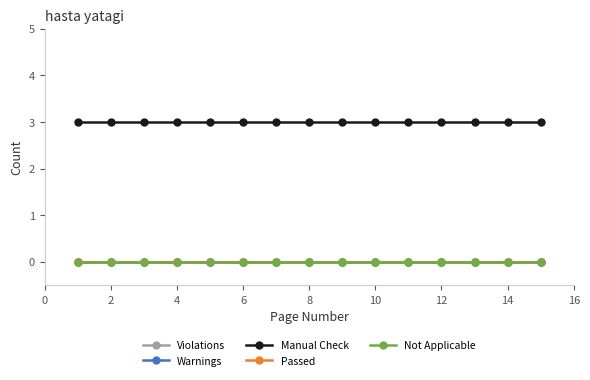

Does the chart have visible grid lines?

No